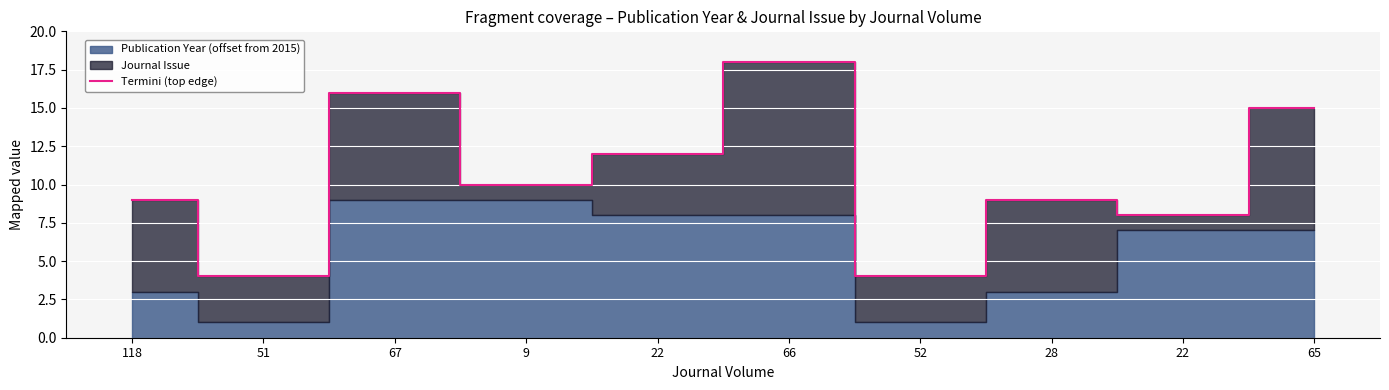

Approximately how many times larger is the value at 118 compared to 22?

0.8